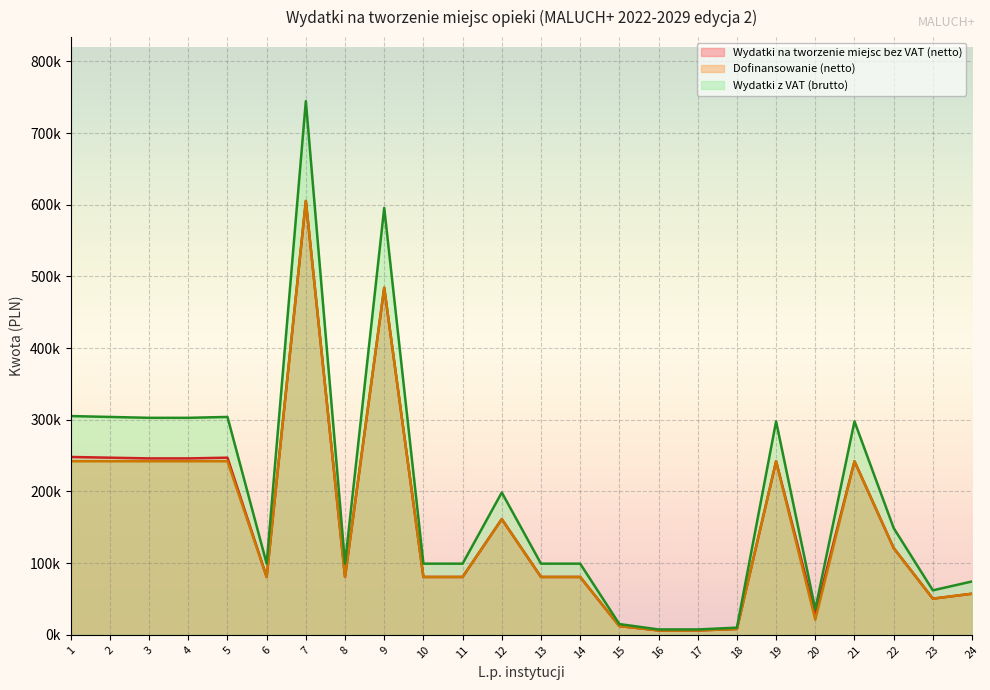

True or false: Dofinansowanie (netto) and Wydatki na tworzenie miejsc bez VAT (netto) cross at least once.

False